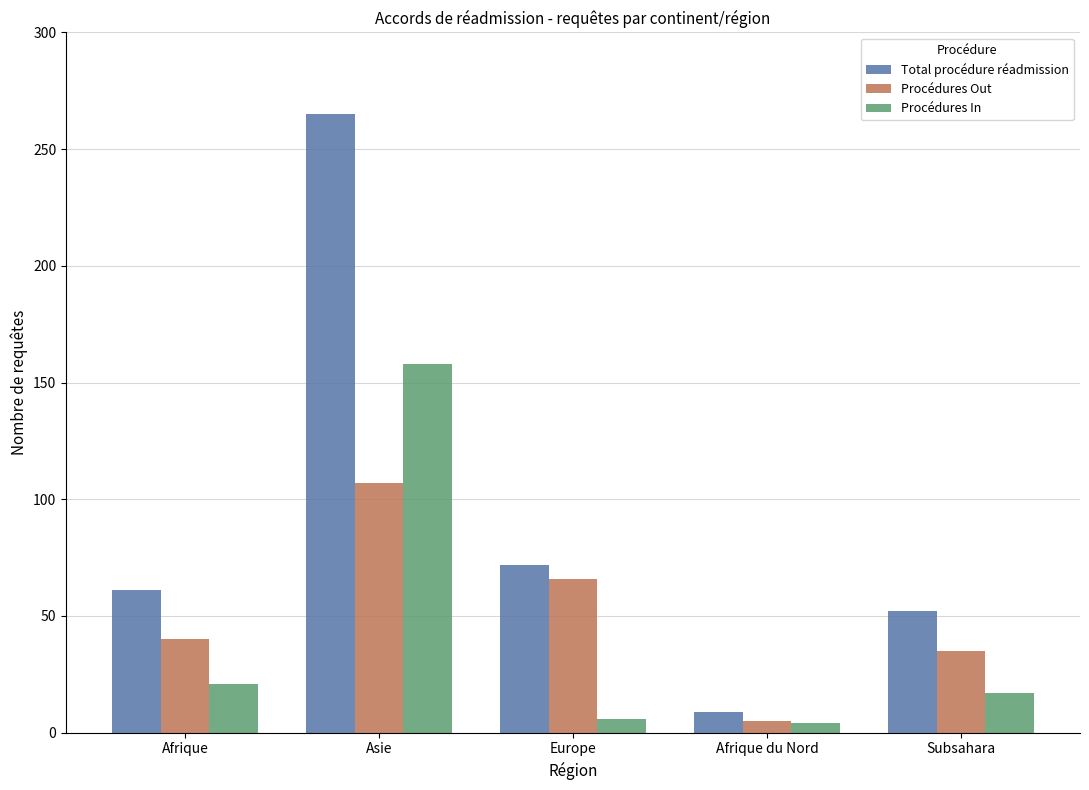

What is the minimum value for Procédures Out?

5